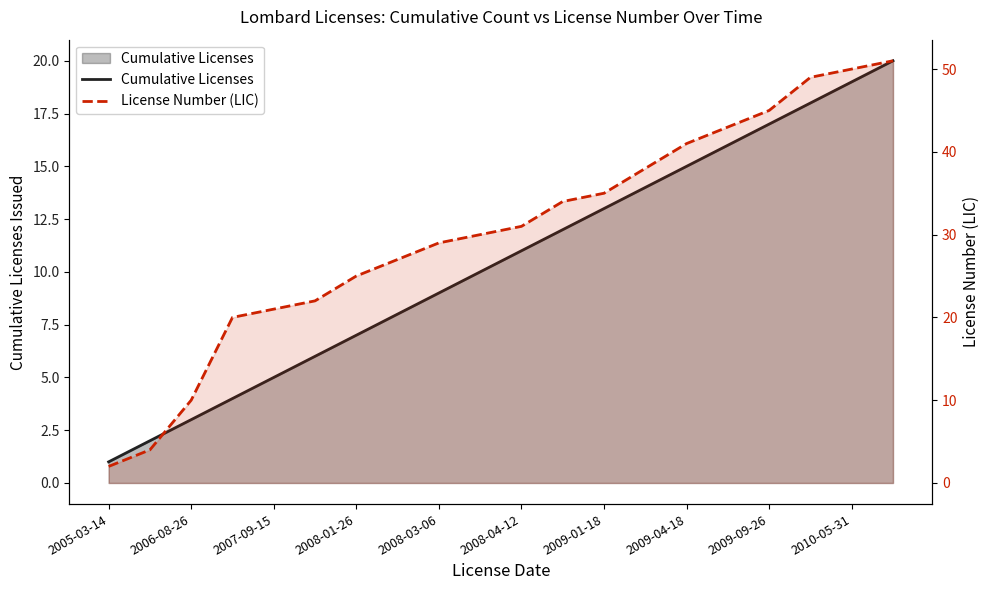

The Cumulative Licenses series shows 13 at 19. True or false?

False